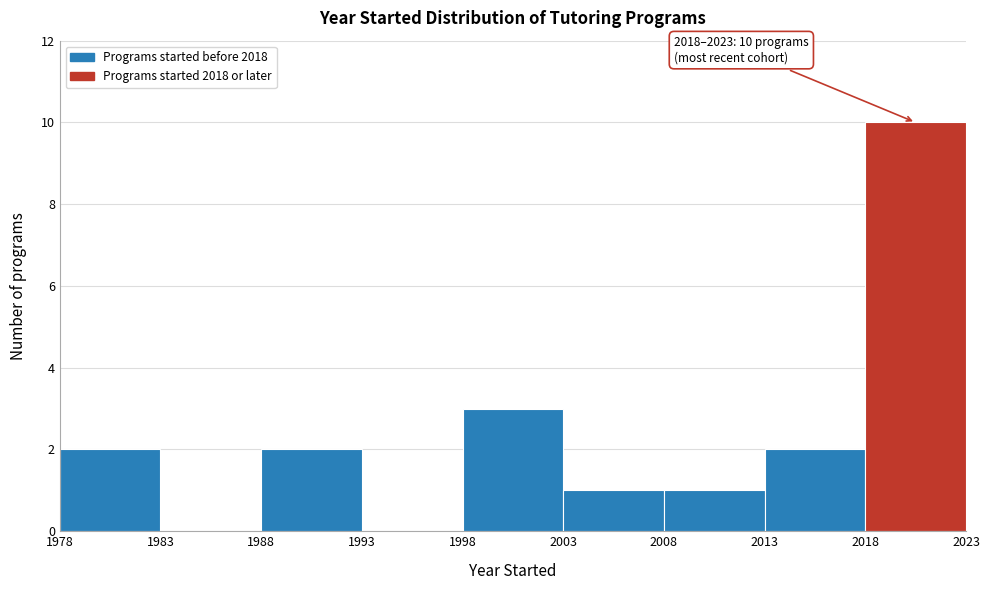

Which range on the x-axis has the tallest bar?

2018 to 2023